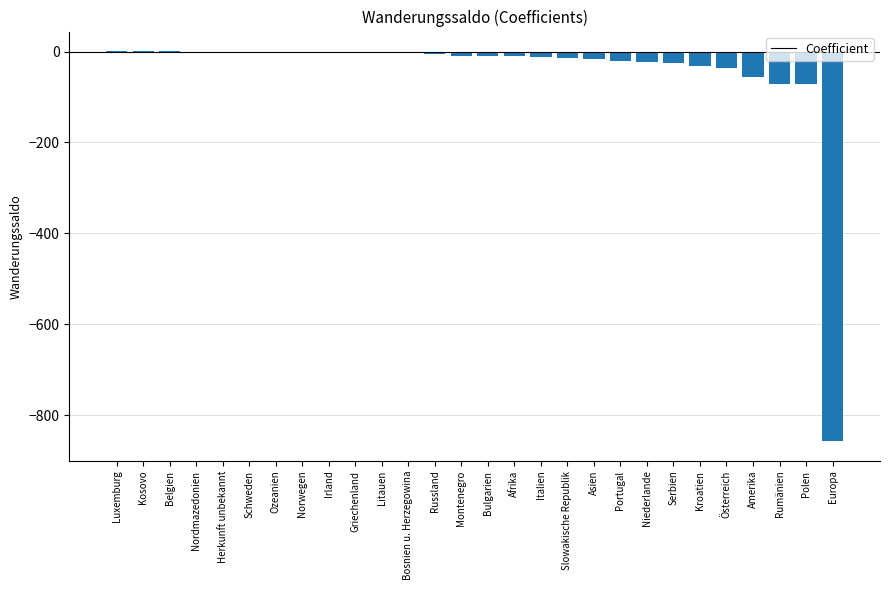

What value does the data have at Niederlande?

-22